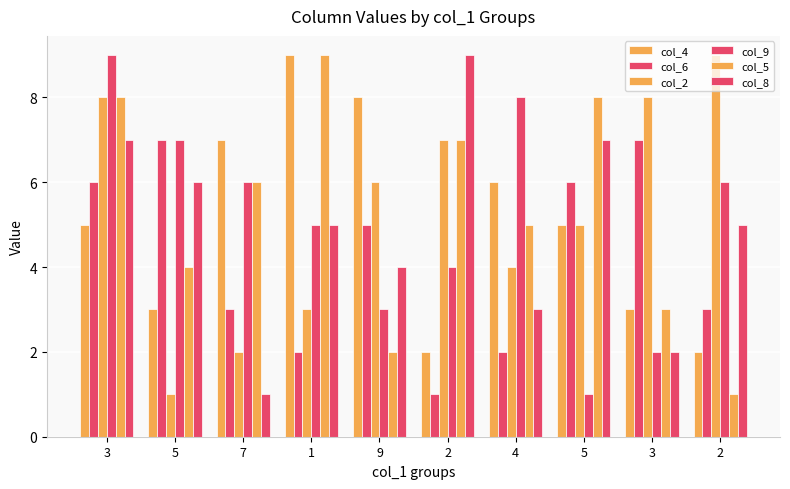

How many bars are there in each group?

6